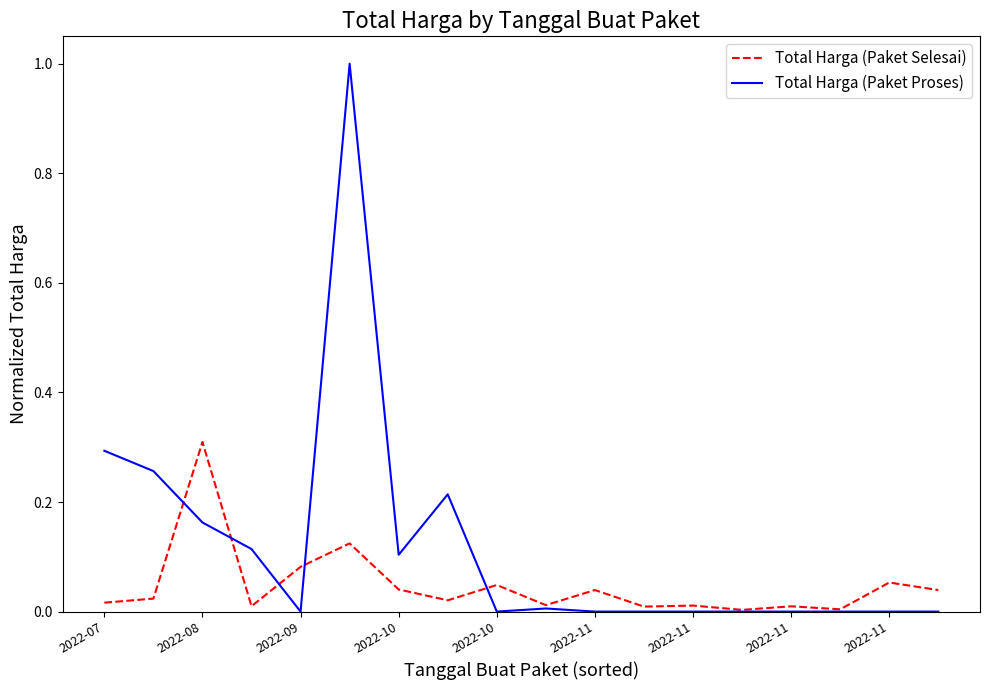

How many lines are shown in the chart?

2